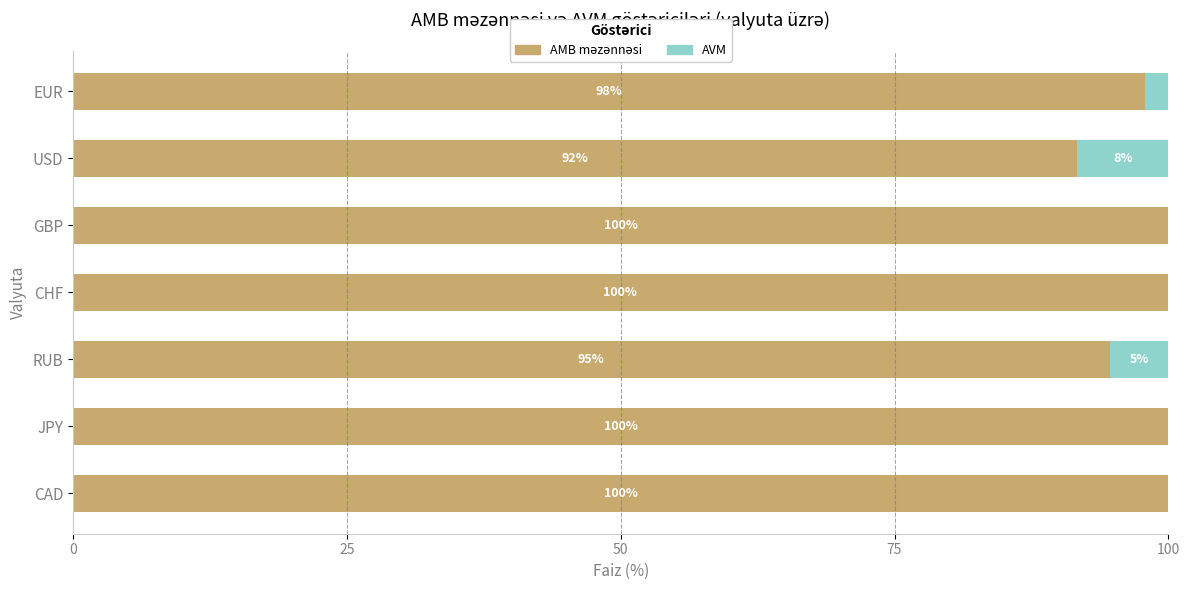

What is the total value across all series at USD?

100.0